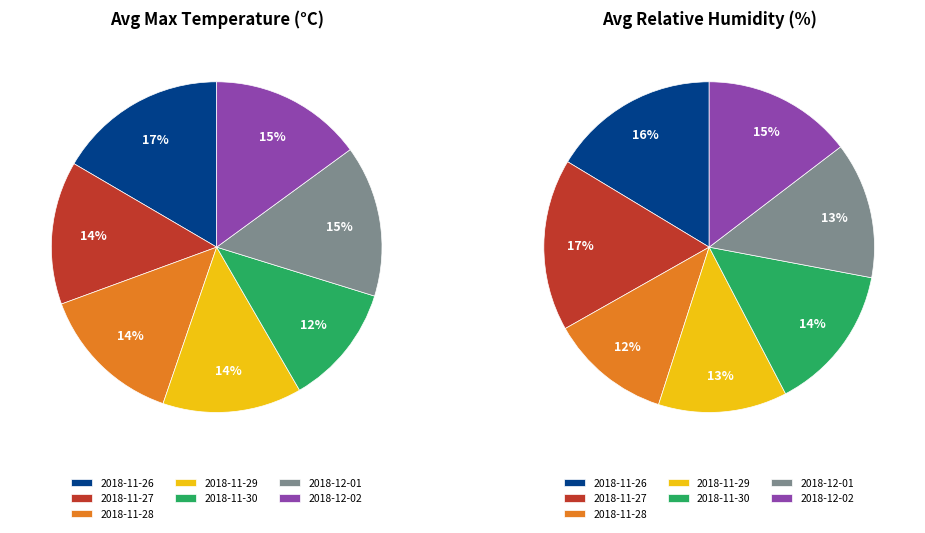

What percentage is the 2018-11-29 slice, to the nearest percent?

14%